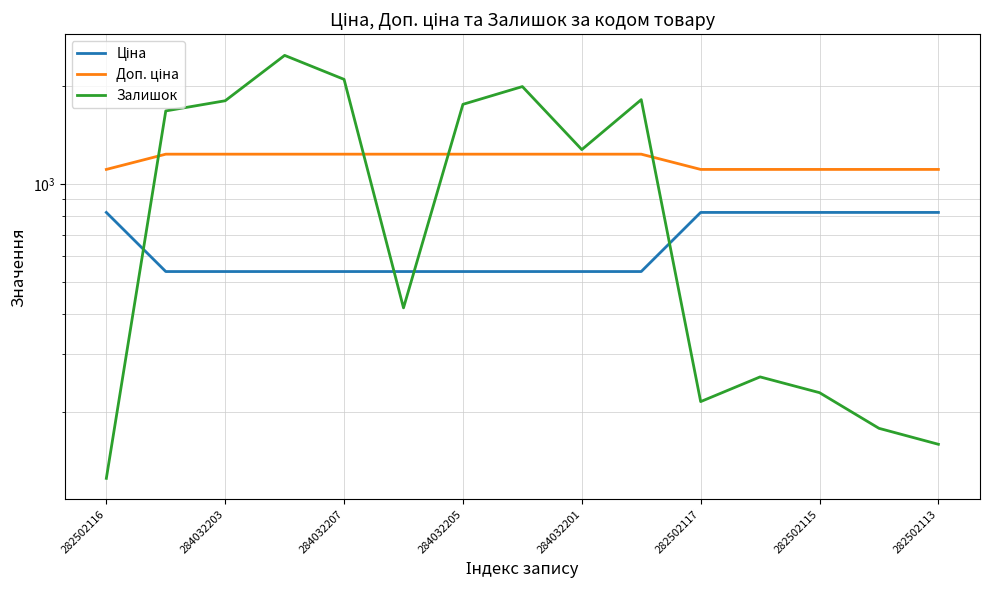

What are all the series names shown in the legend?

Ціна, Доп. ціна, Залишок